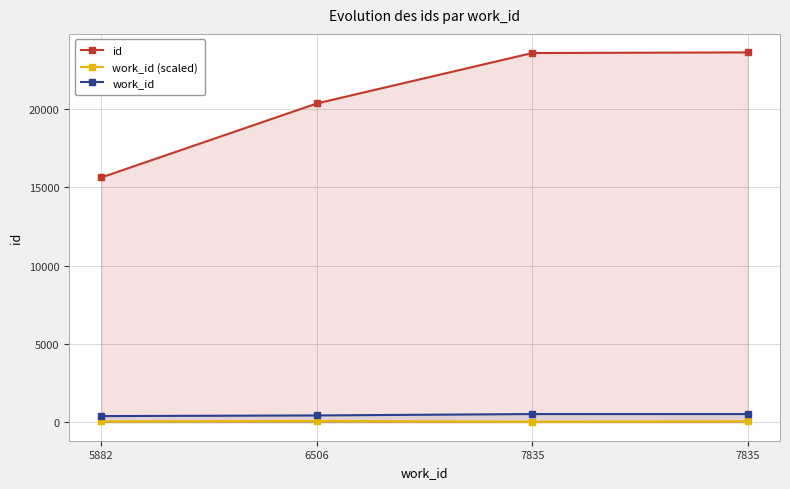

What is the difference between the highest and lowest values at 6506?

20267.0